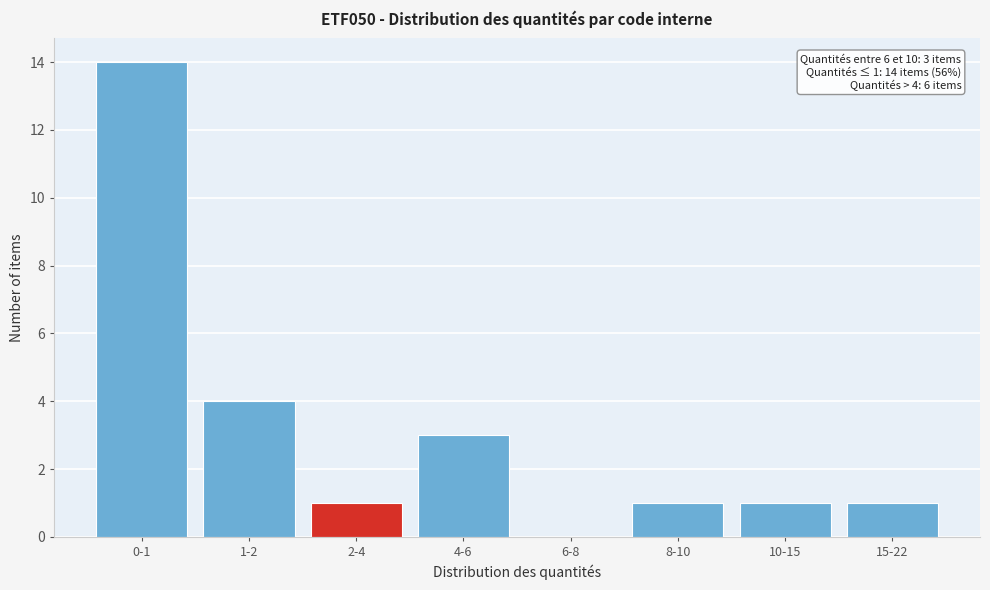

Reading left to right, what are all the values shown in this chart?

0-1=14	1-2=4	2-4=1	4-6=3	6-8=0	8-10=1	10-15=1	15-22=1